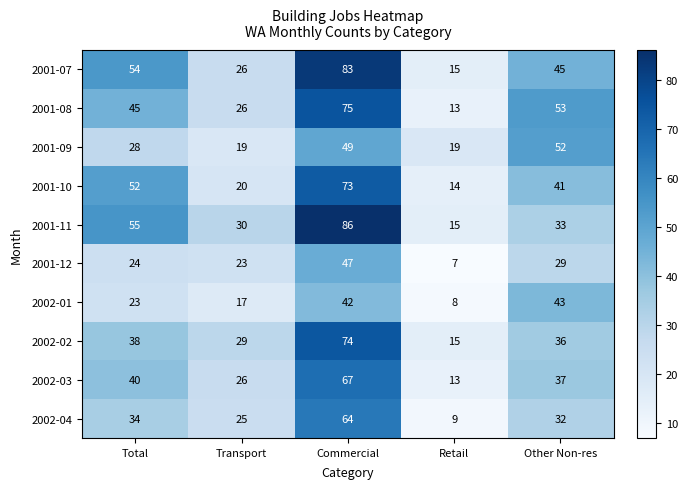

Between Commercial and Other Non-res, which series saw the biggest shift?

2001-11